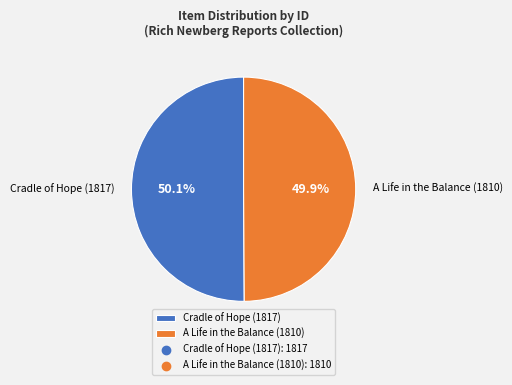

What is the ratio of the value at A Life in the Balance (1810) to the value at Cradle of Hope (1817)?

1.0